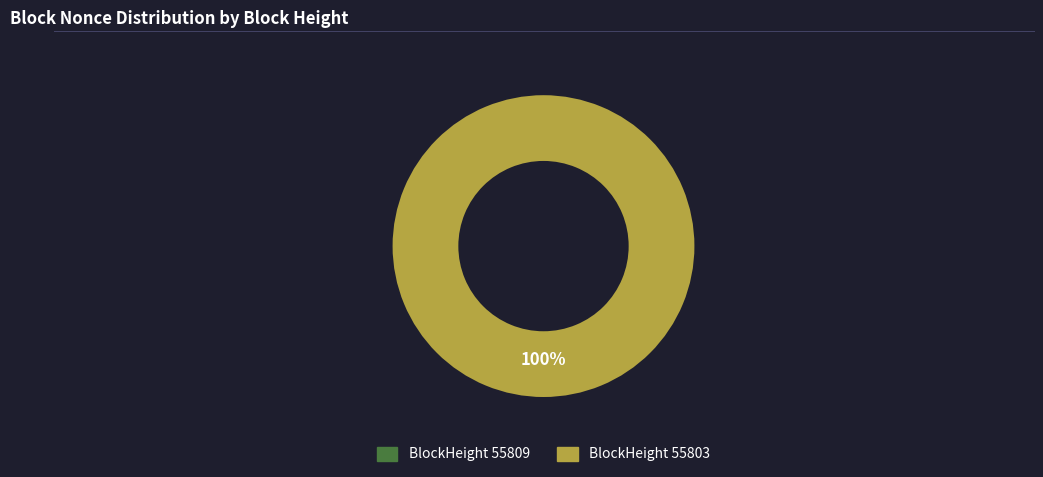

True or false: 55809 accounts for 6% of the total.

False